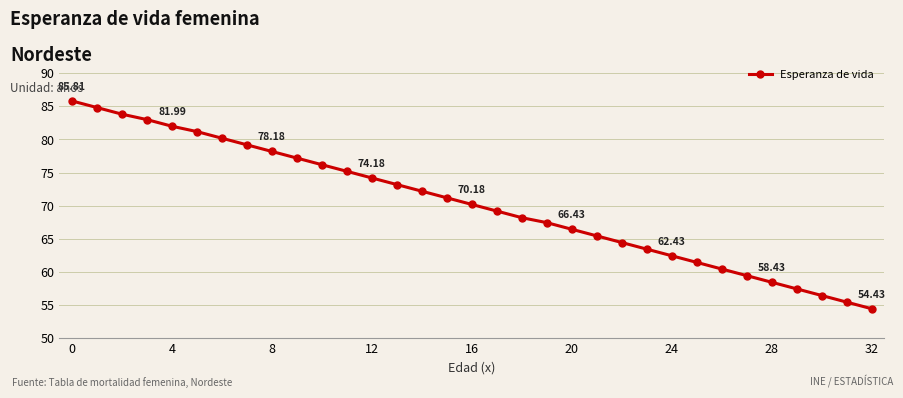

What is the difference between the maximum and second lowest values?

30.4